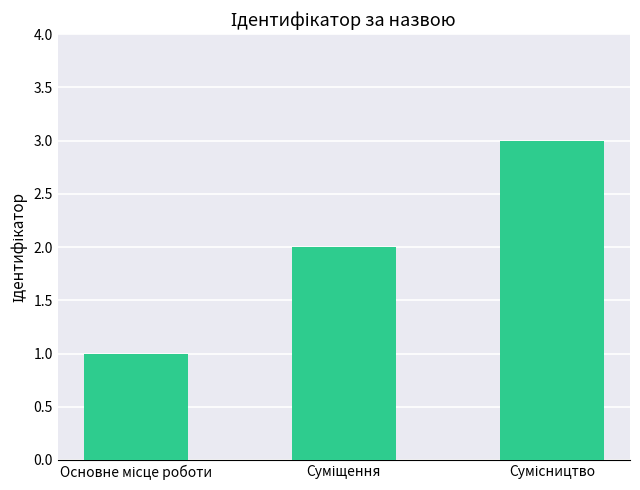

What is the greatest value displayed?

3